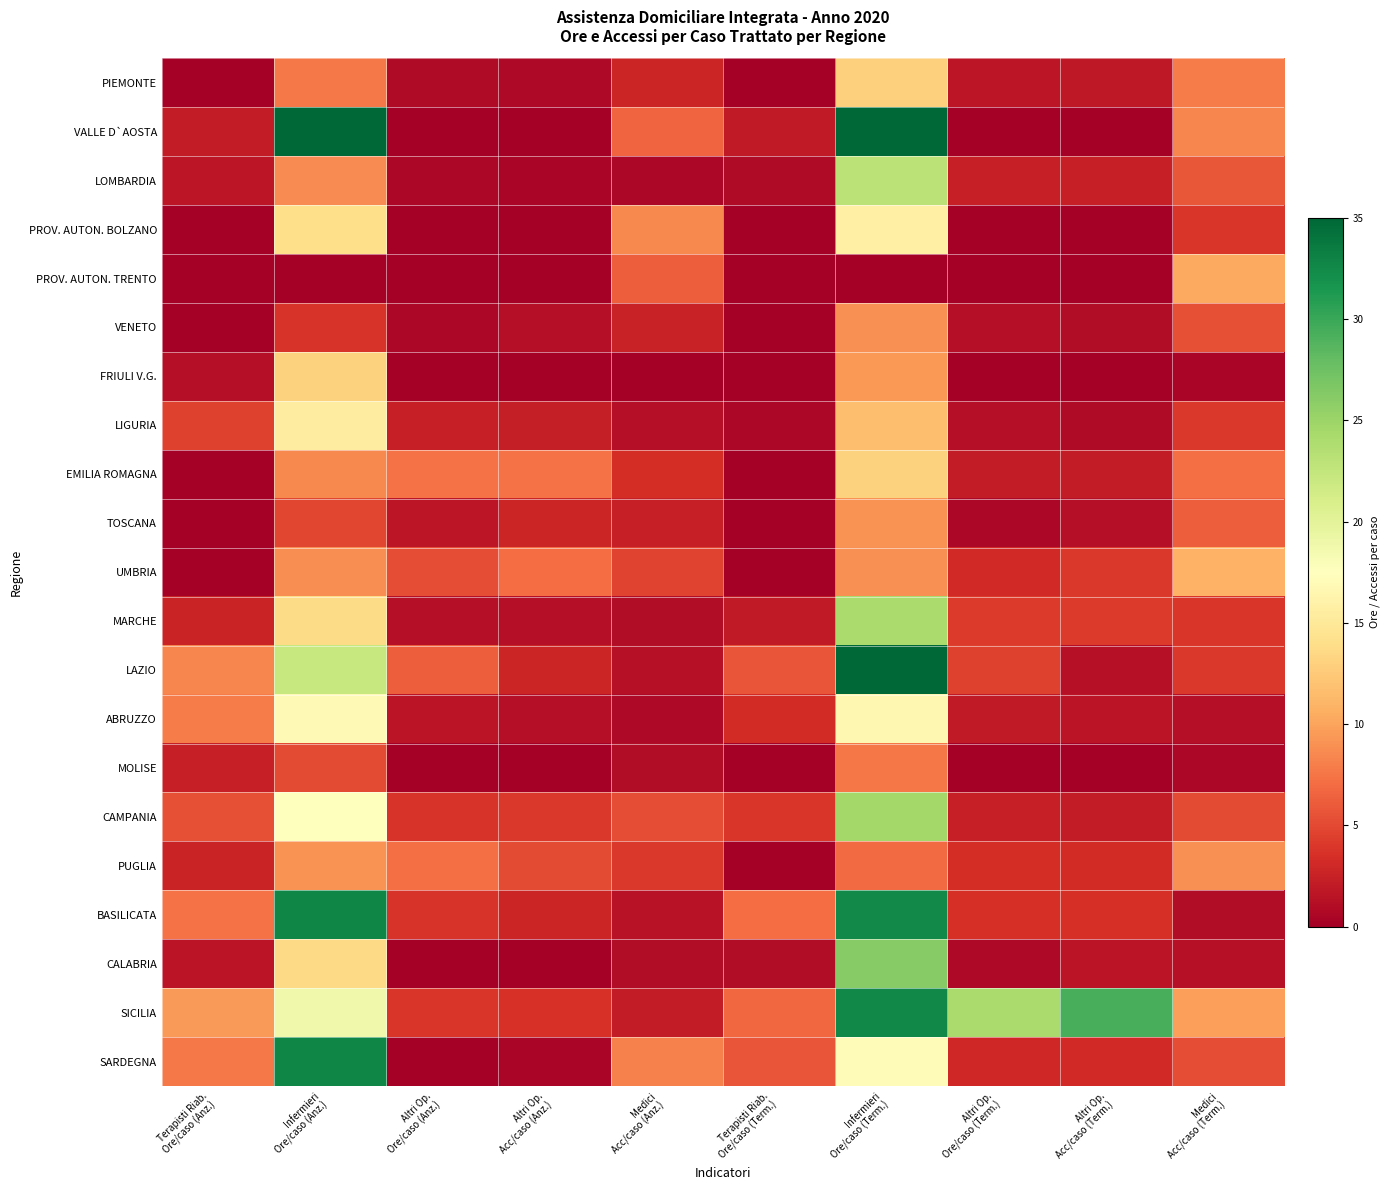

The value of MARCHE at Medici
Acc/caso (Anz.) is 1.0. True or false?

True